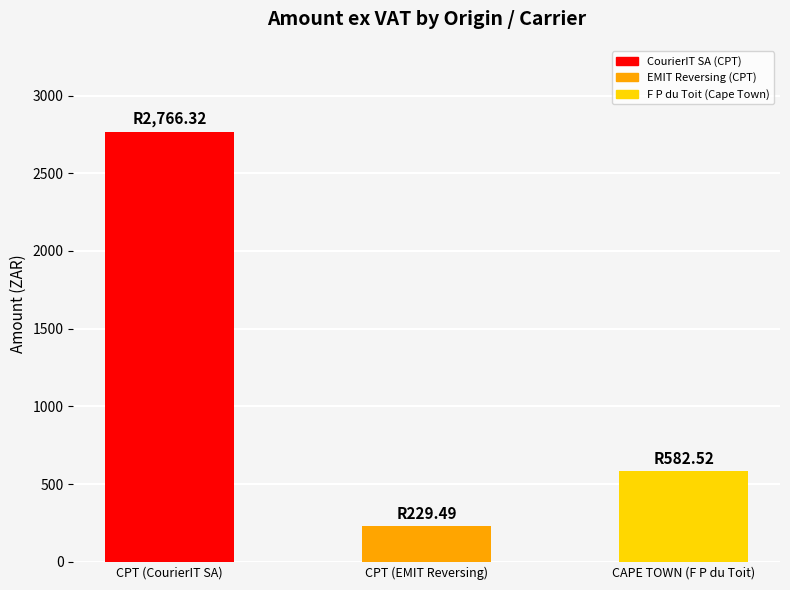

True or false: the data shows 388.2 at CPT (EMIT Reversing).

False